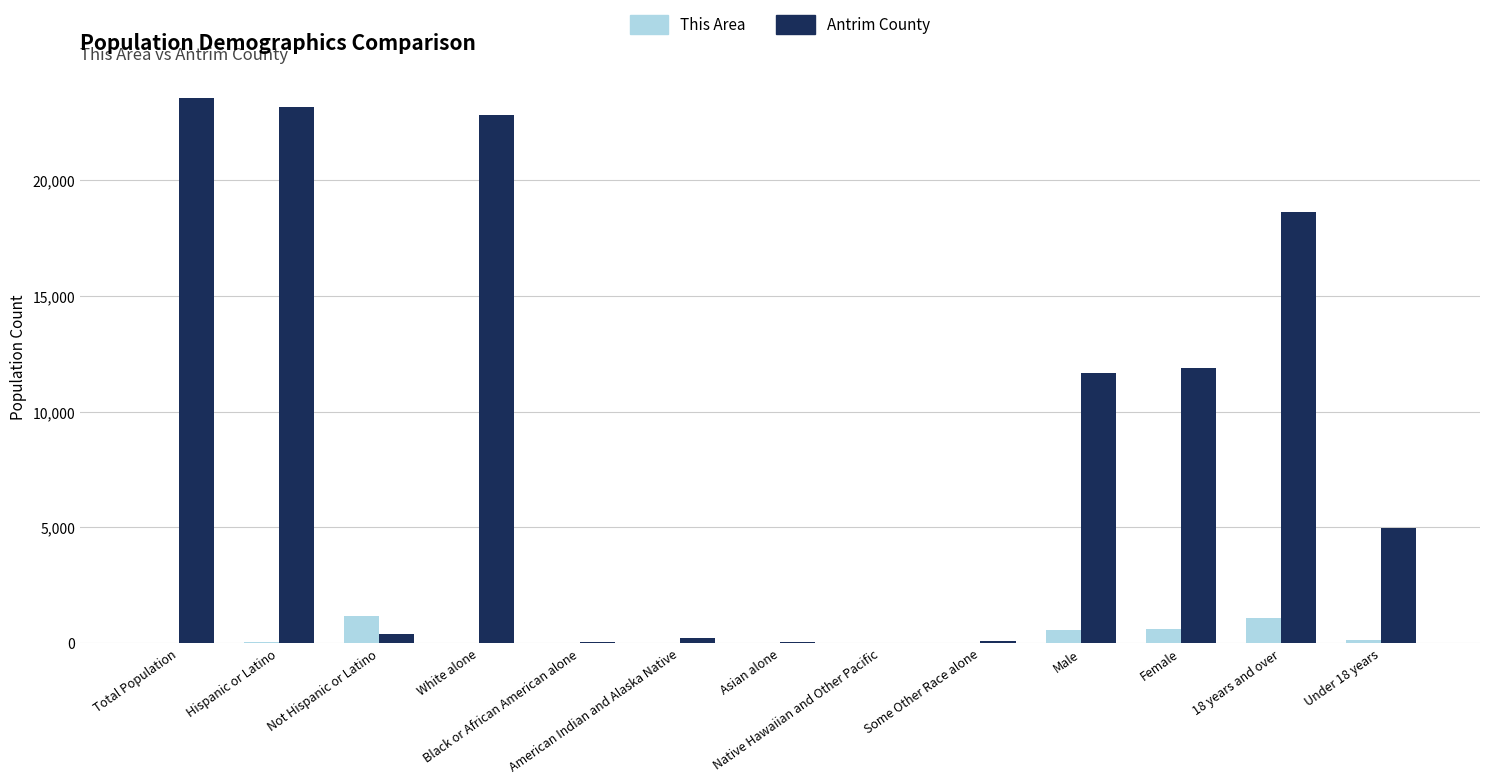

How many series are shown in this chart?

2